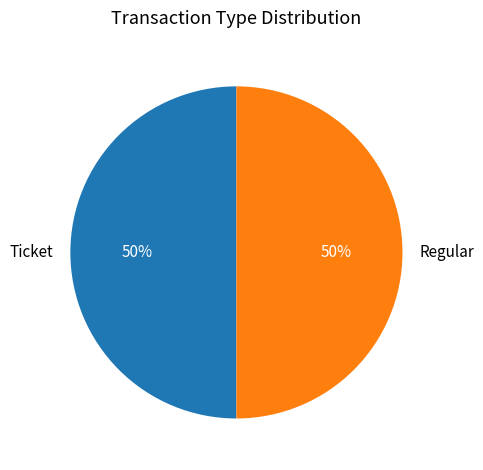

How many segments does this pie chart have?

2